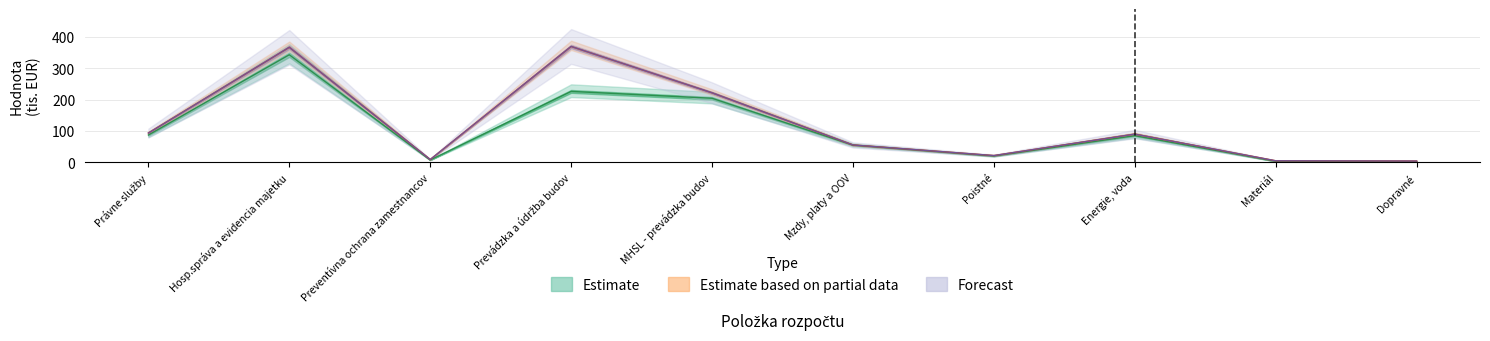

List the labels in order of Forecast value, largest first.

Prevádzka a údržba budov, Hosp.správa a evidencia majetku, MHSL - prevádzka budov, Právne služby, Energie, voda, Mzdy, platy a OOV, Poistné, Preventívna ochrana zamestnancov, Materiál, Dopravné